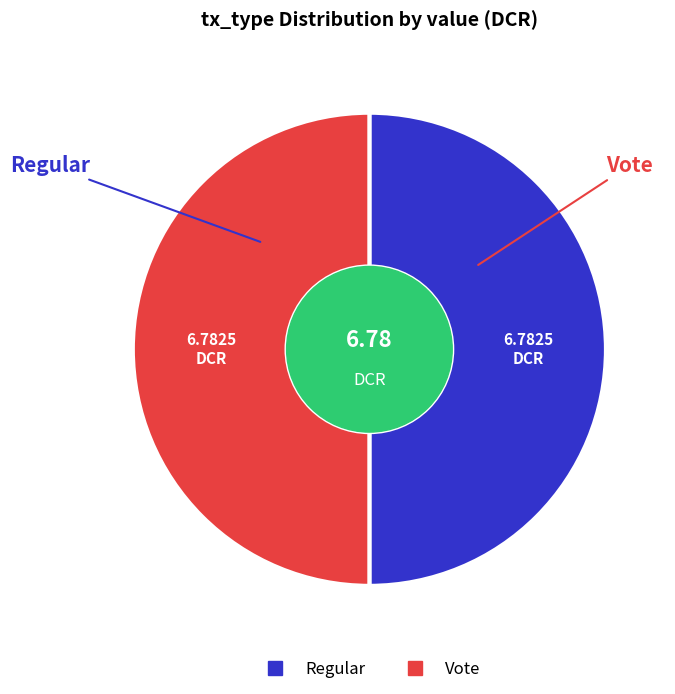

How many segments does this pie chart have?

2